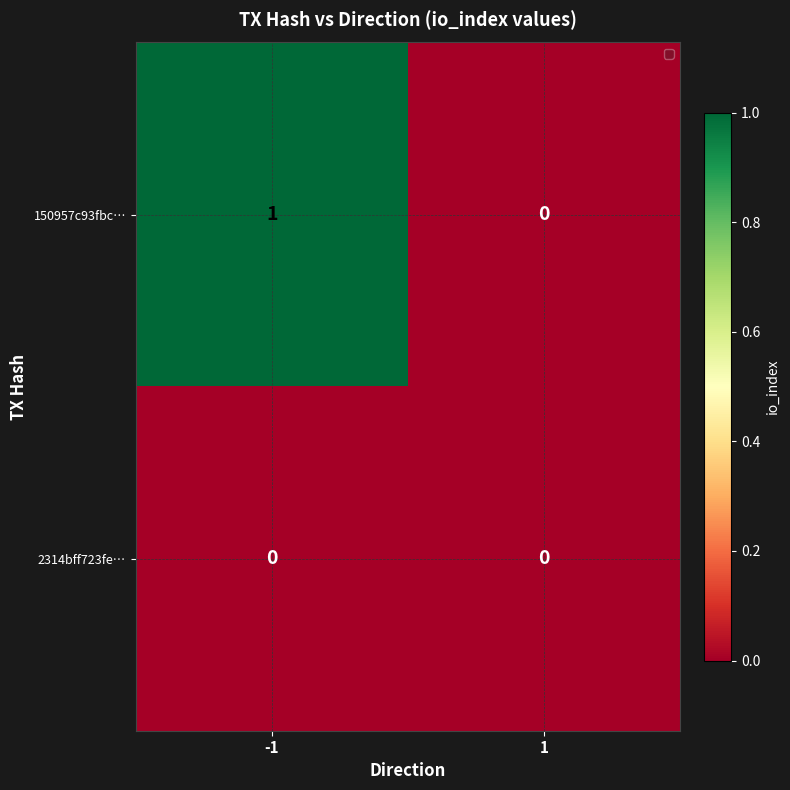

What is the greatest value displayed?

1